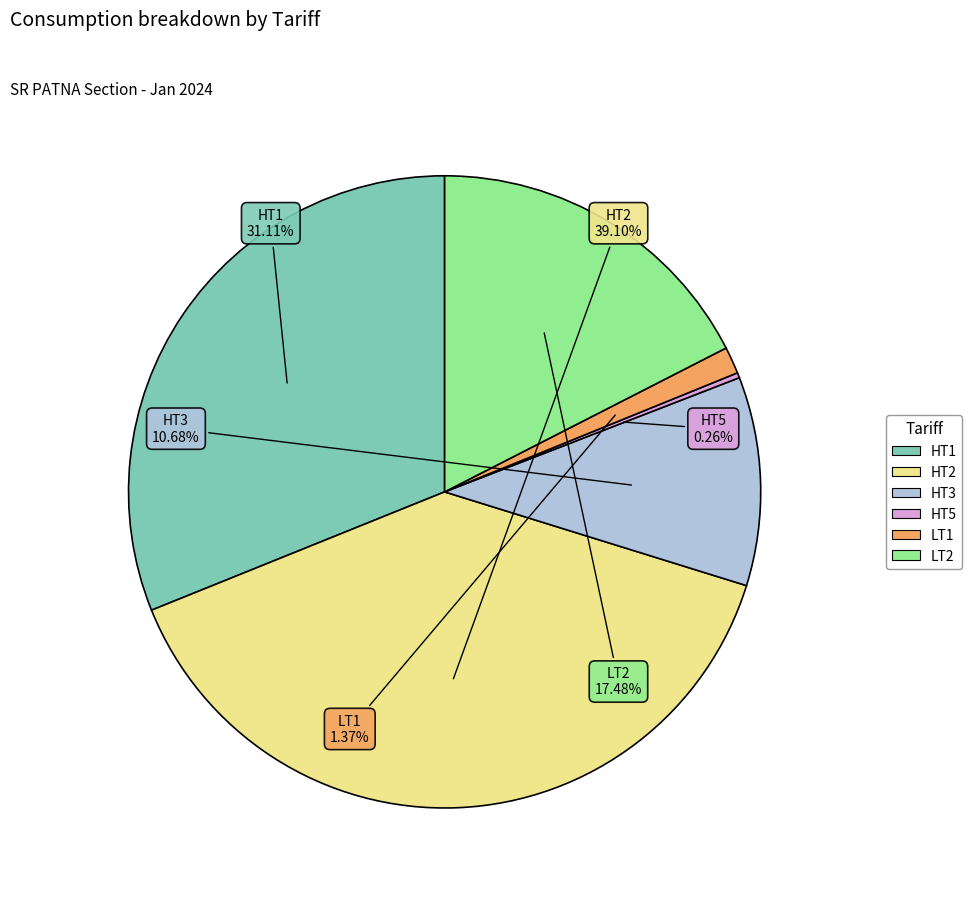

Between LT2 and HT1, which is larger?

HT1